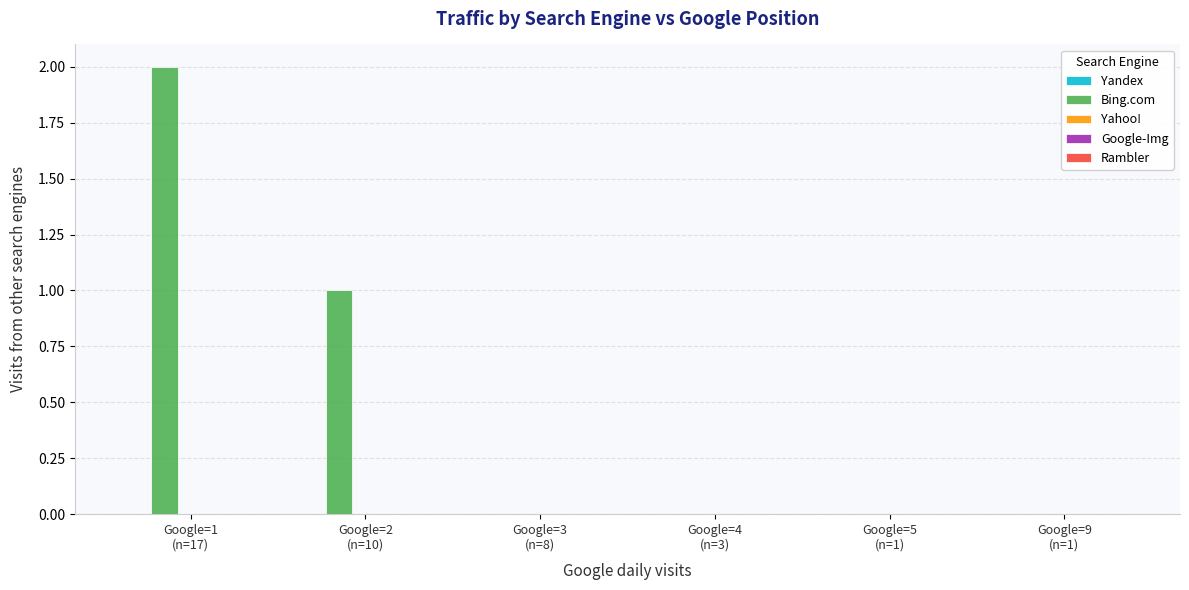

Are the bars horizontal?

No